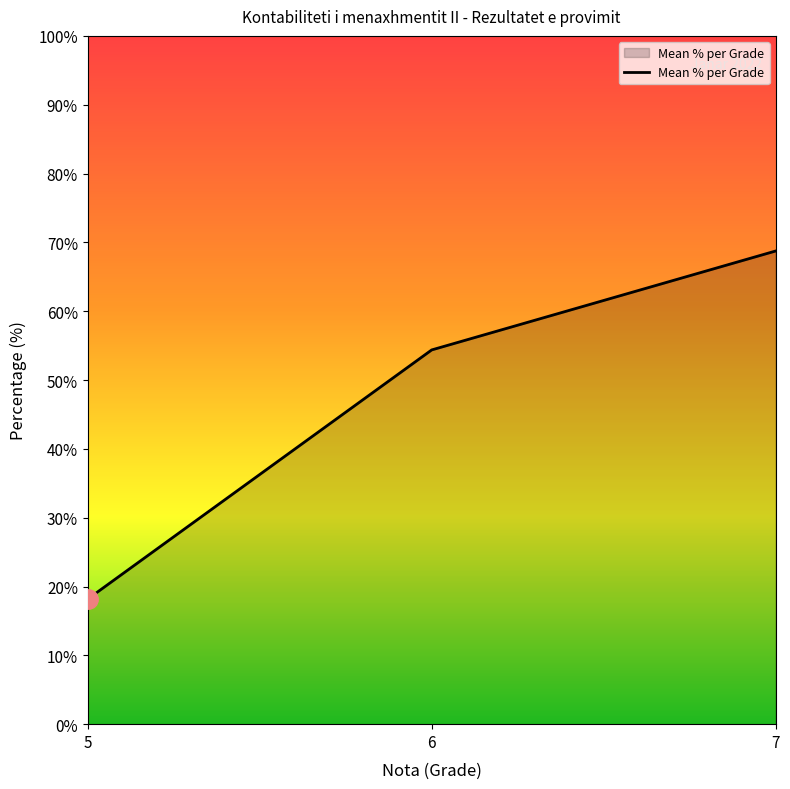

What is the maximum value shown in the chart?

68.8